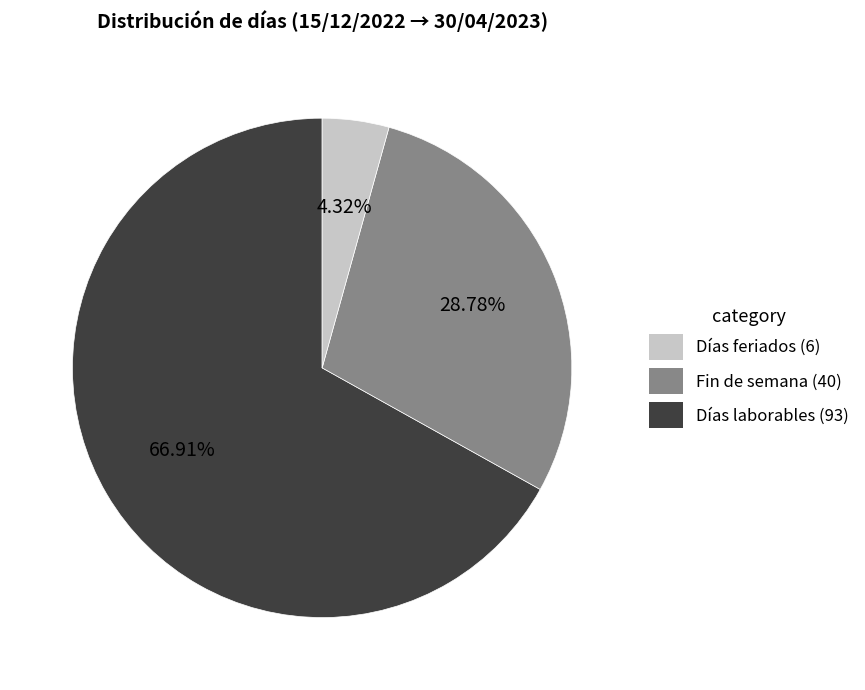

Is there a majority slice in this chart?

Yes